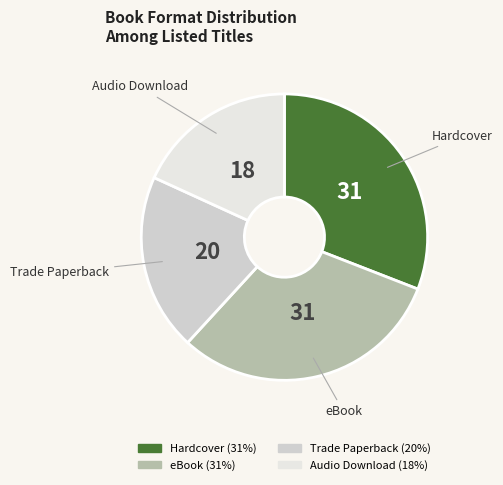

What is the smallest slice in the pie chart?

Audio Download